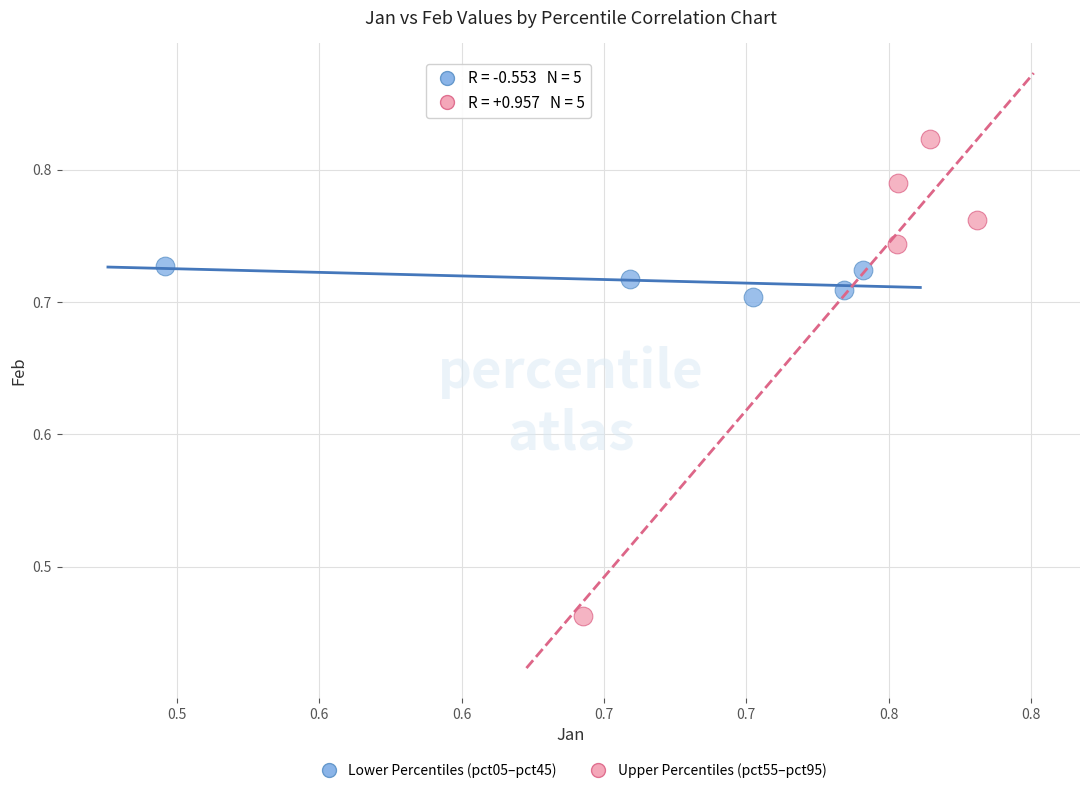

Which series has the widest spread of Y values?

Upper Percentiles (pct55–pct95)